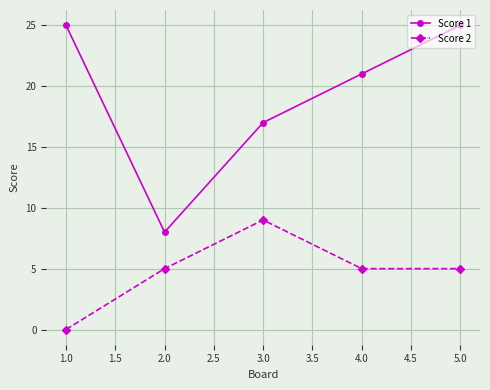

Where is the first local maximum for Score 2?

3.0